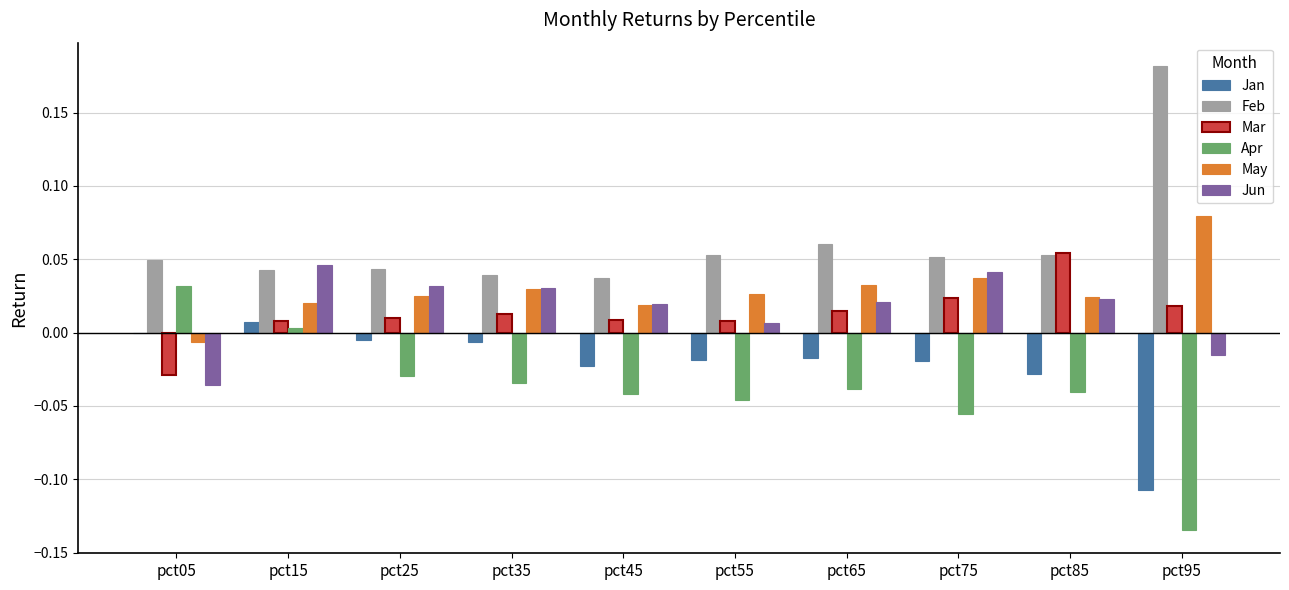

What are all the series names shown in the legend?

Jan, Feb, Mar, Apr, May, Jun